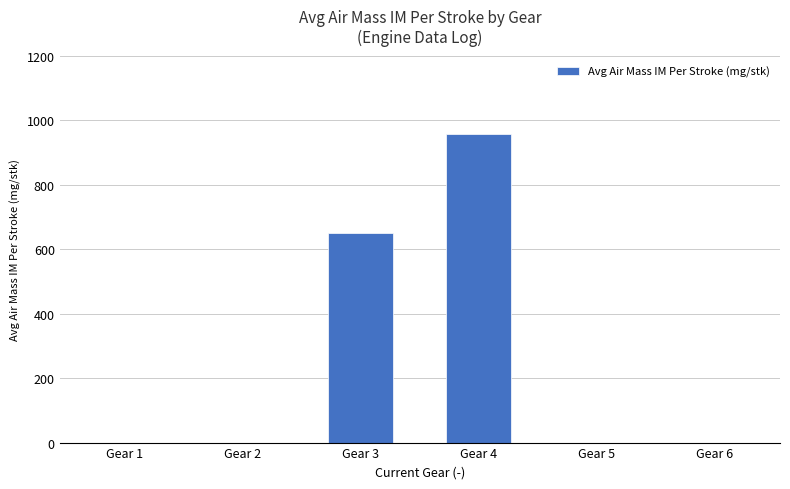

Which has a higher value, Gear 3 or Gear 2?

Gear 3